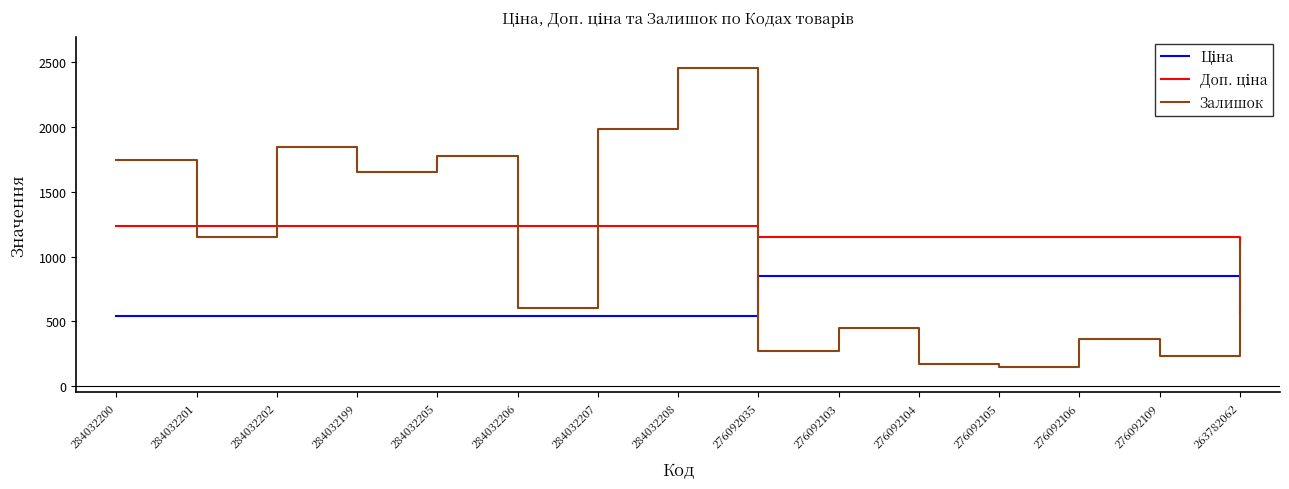

At which category is the sum across all series the highest?

284032208